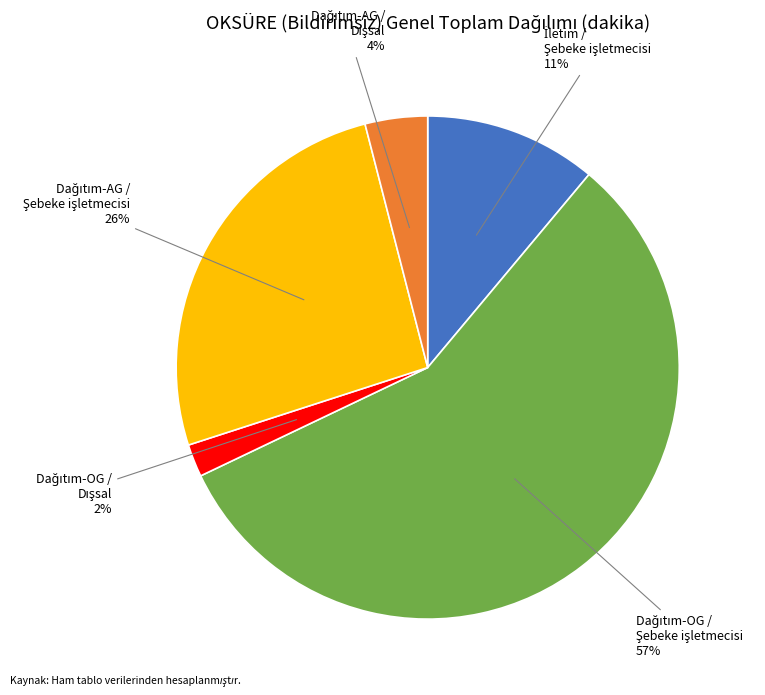

To the nearest percent, what is the difference between the largest and smallest slice percentages?

55%